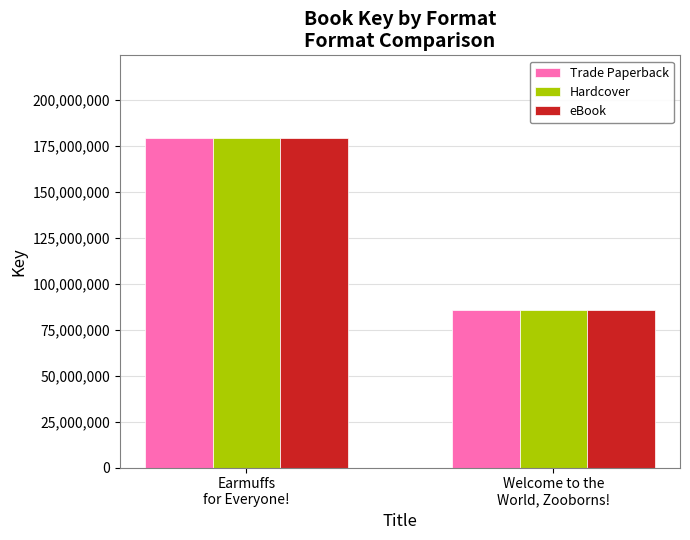

What is the sum of all Hardcover values?

265199403